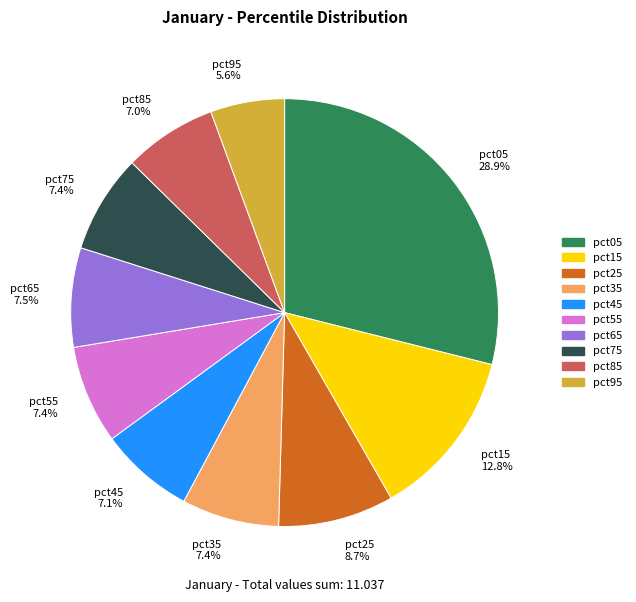

Does pct75 represent more than half of the total?

No